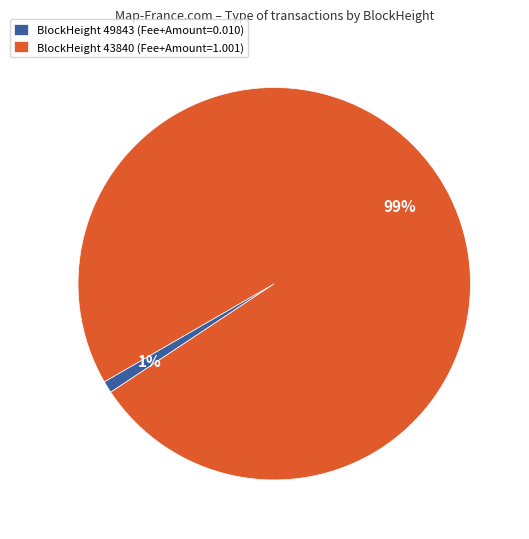

What is the smallest slice in the pie chart?

BlockHeight 49843 (Fee+Amount=0.010)